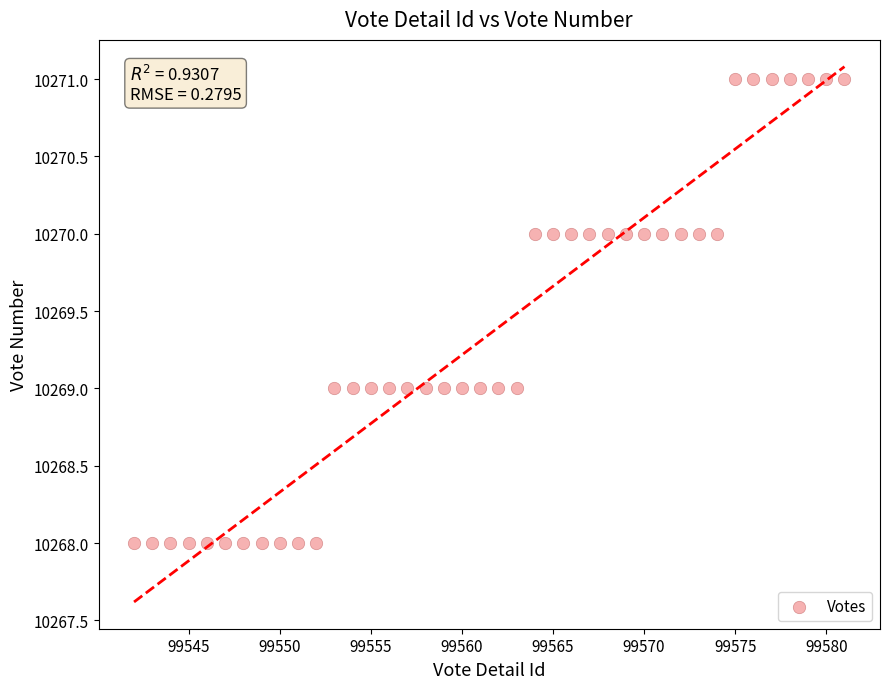

What is the range of X values (max minus min)?

39